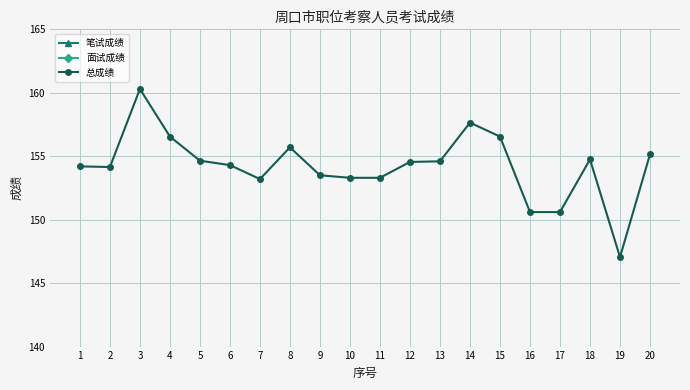

At which label does 面试成绩 first exceed 85?

2